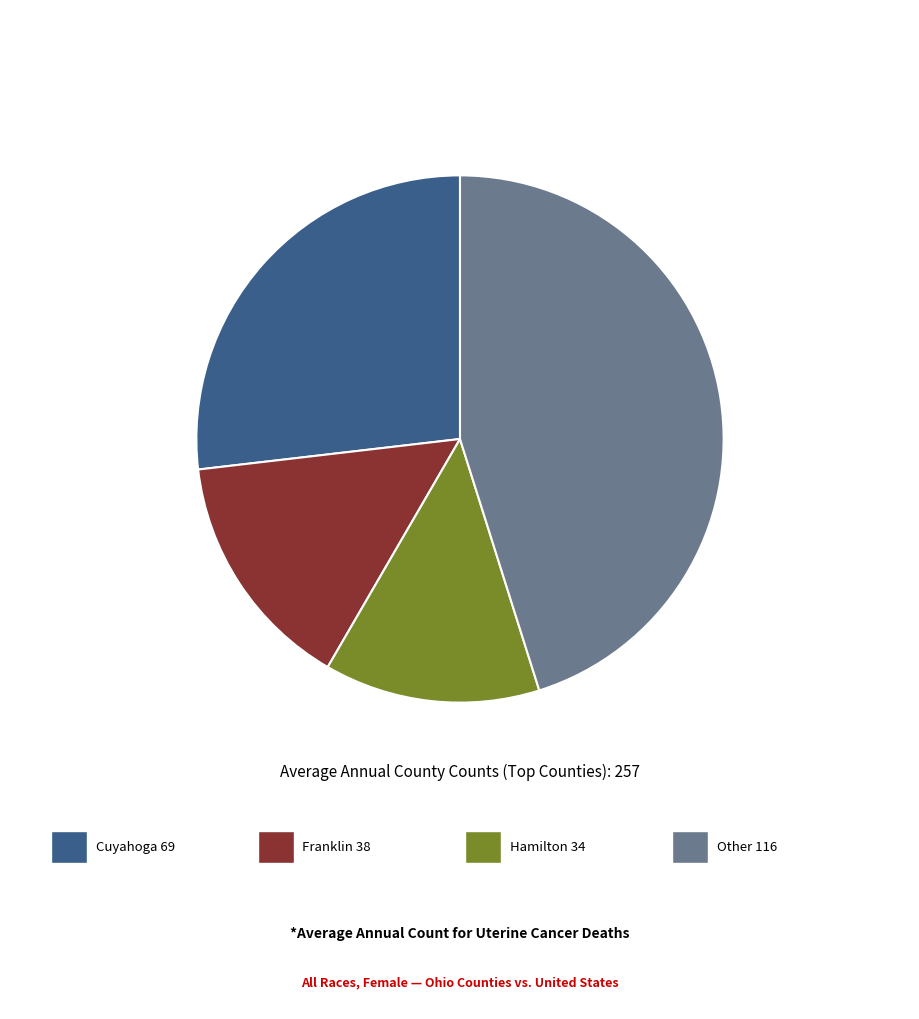

How many slices are in this pie chart?

4